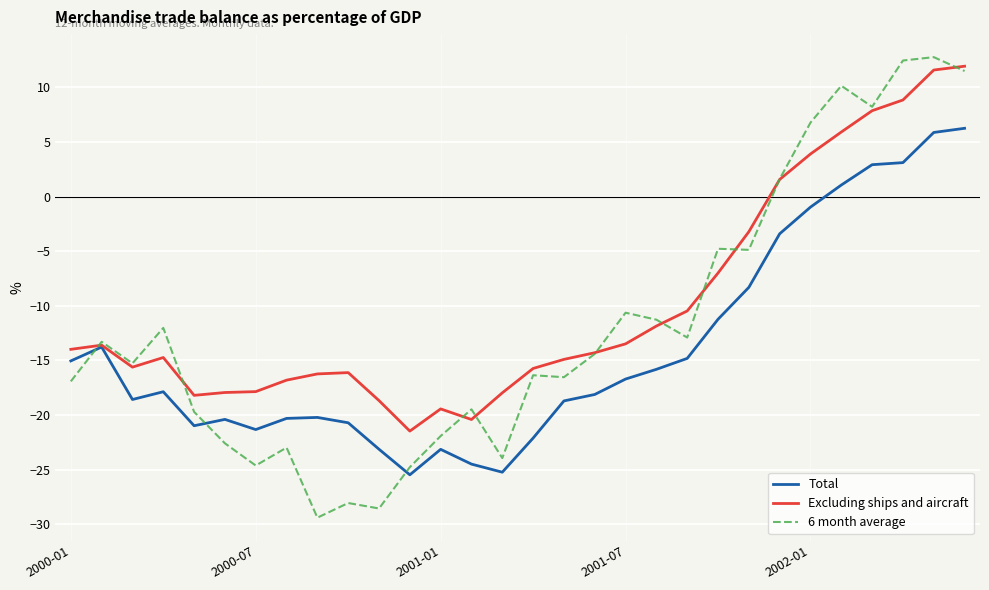

List the series in order of their overall mean, lowest first.

Total, 6 month average, Excluding ships and aircraft